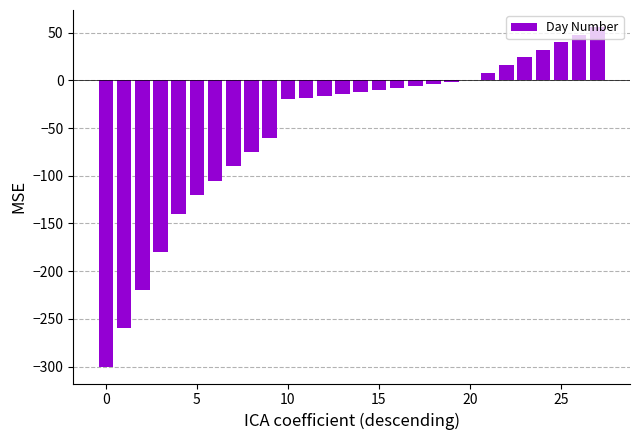

What is the greatest value displayed?

56